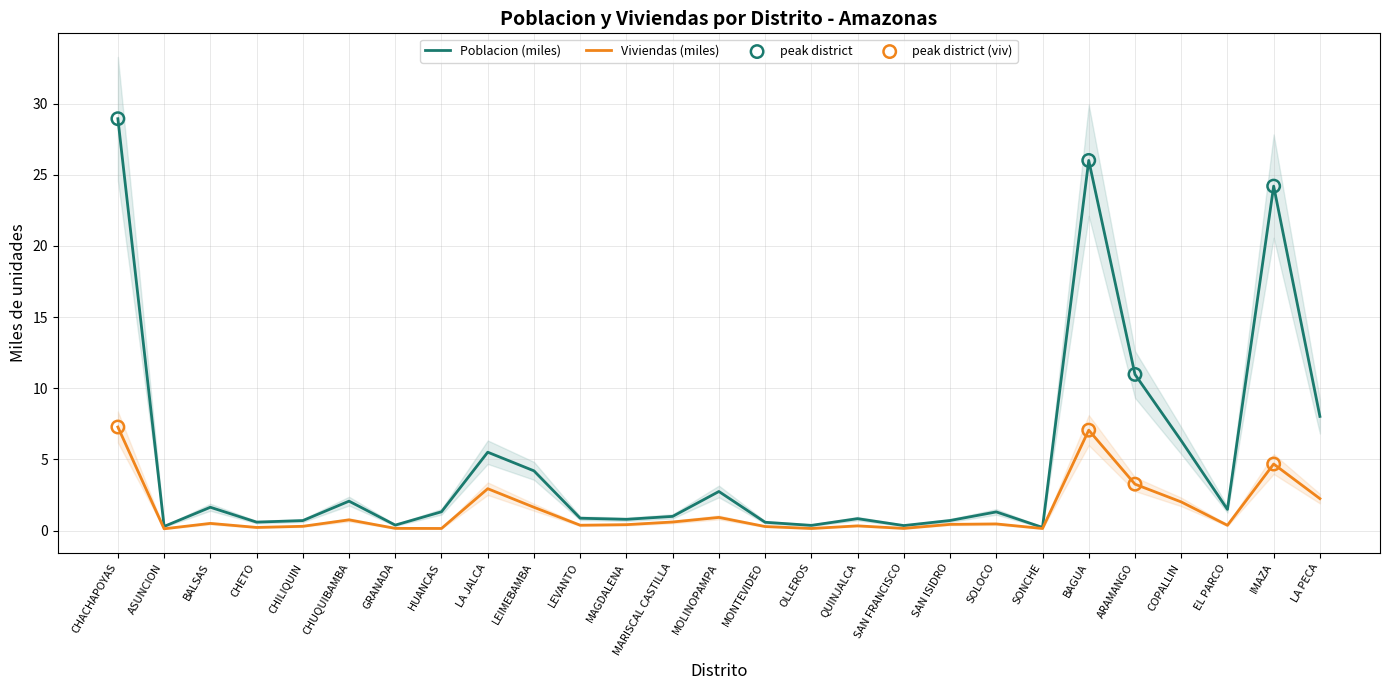

What are all the series names shown in the legend?

Poblacion (miles), Viviendas (miles)